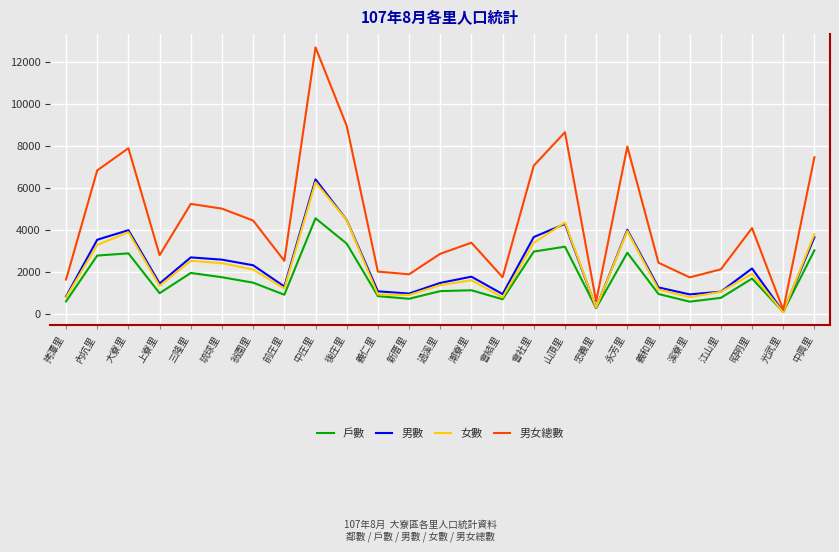

What is the sum of the 男女總數 values at 後庄里 and 義仁里?

10980